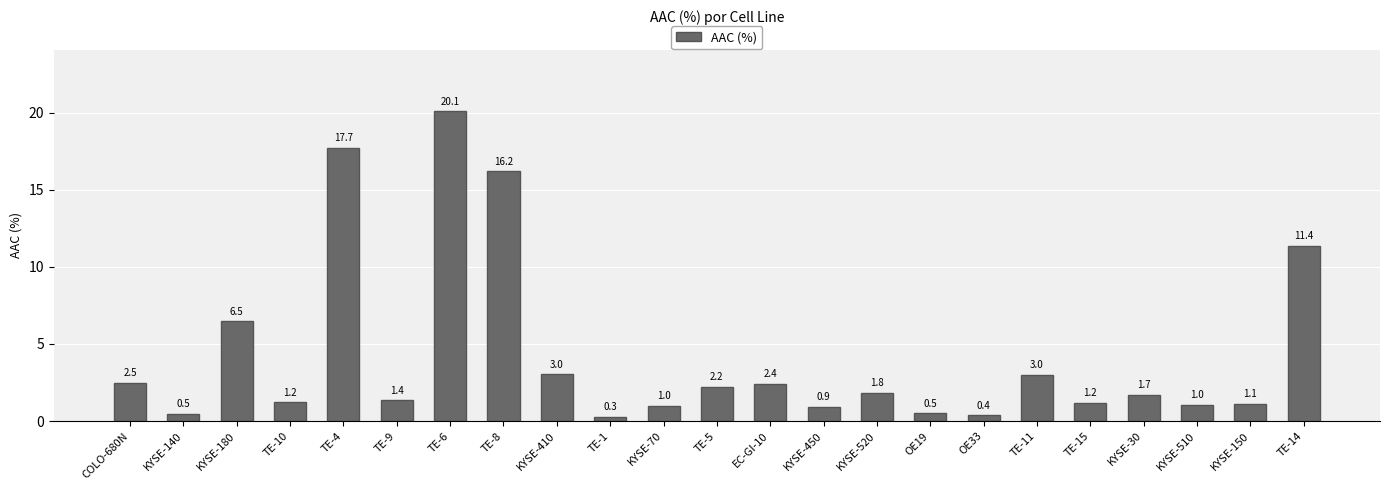

What is the smallest value displayed?

0.3